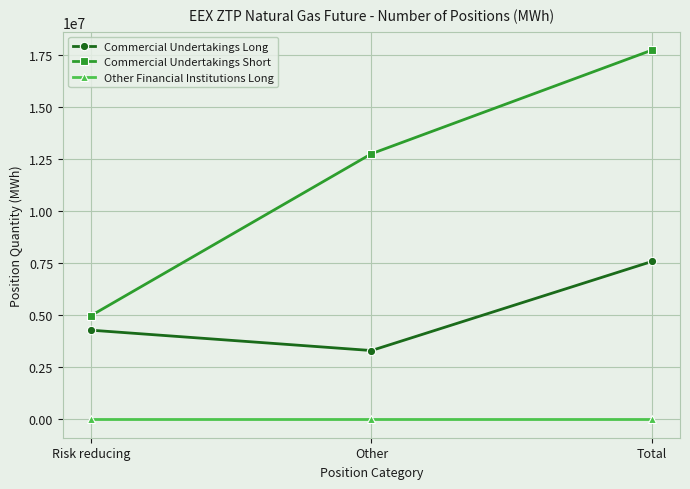

How many lines are shown in the chart?

3